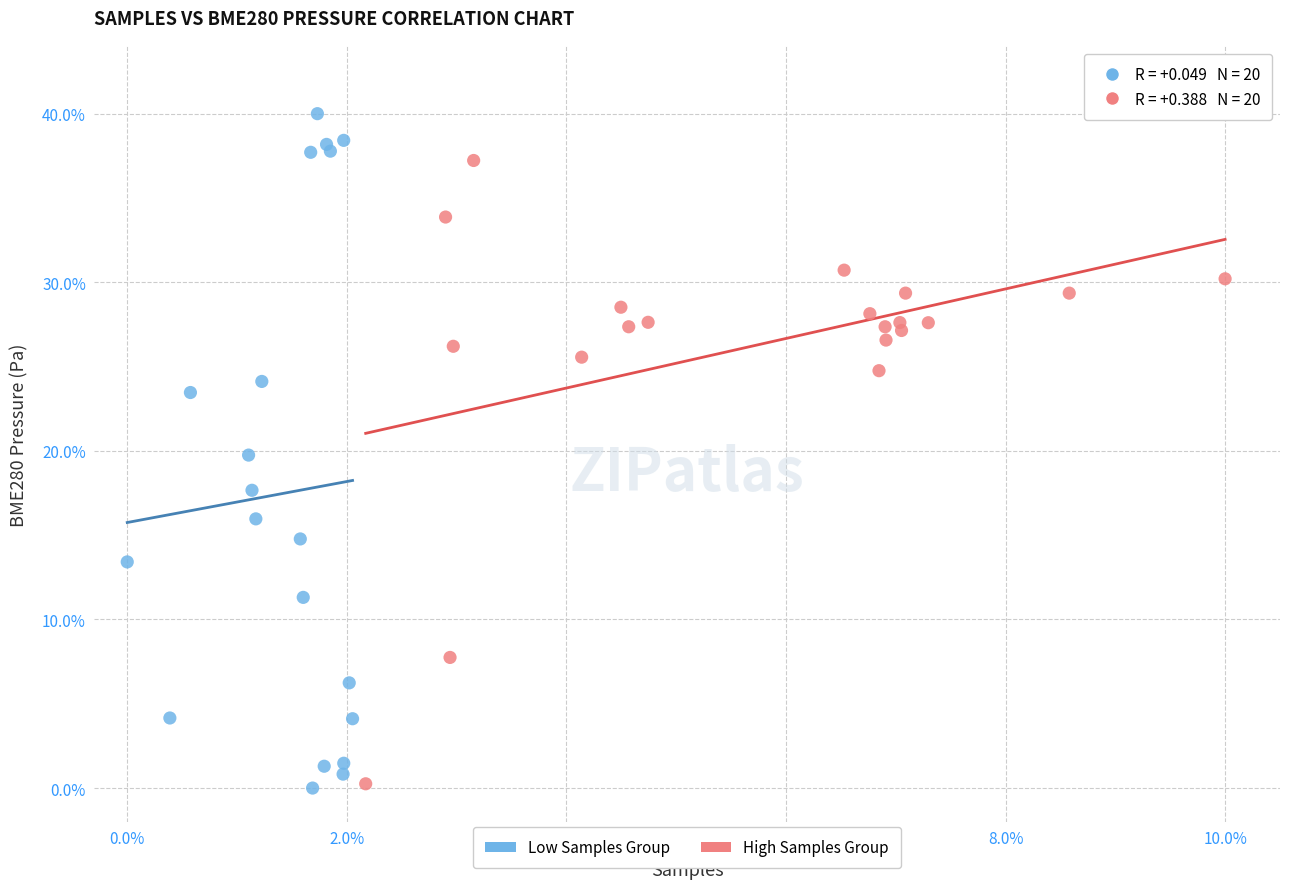

Which series contains the highest Y value?

Low Samples Group